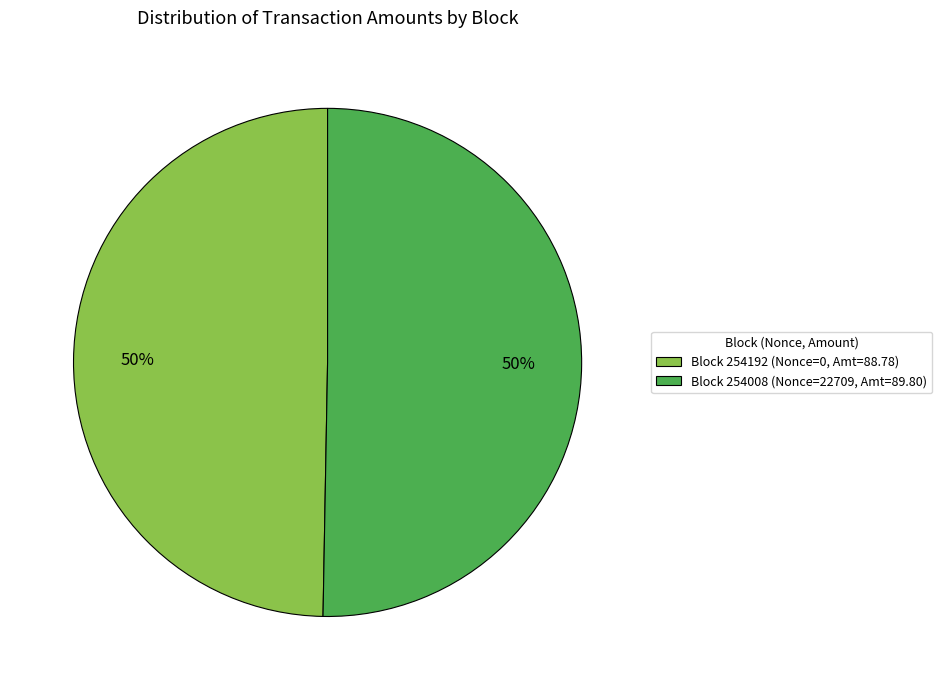

To the nearest percent, what percentage of the pie is Block 254192 (Nonce=0, Amt=88.78)?

50%